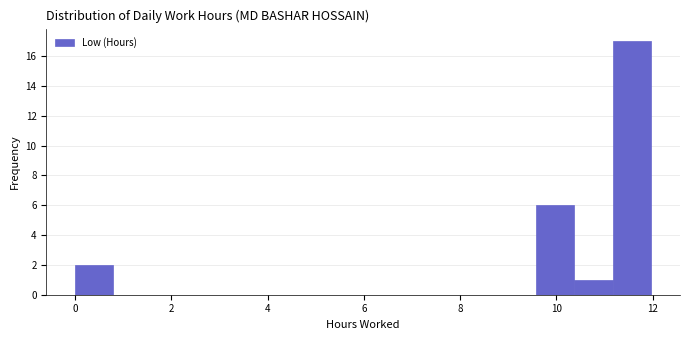

Around what value on the x-axis is the tallest bar? Give the approximate position of its centre, as read against the axis.

11.6